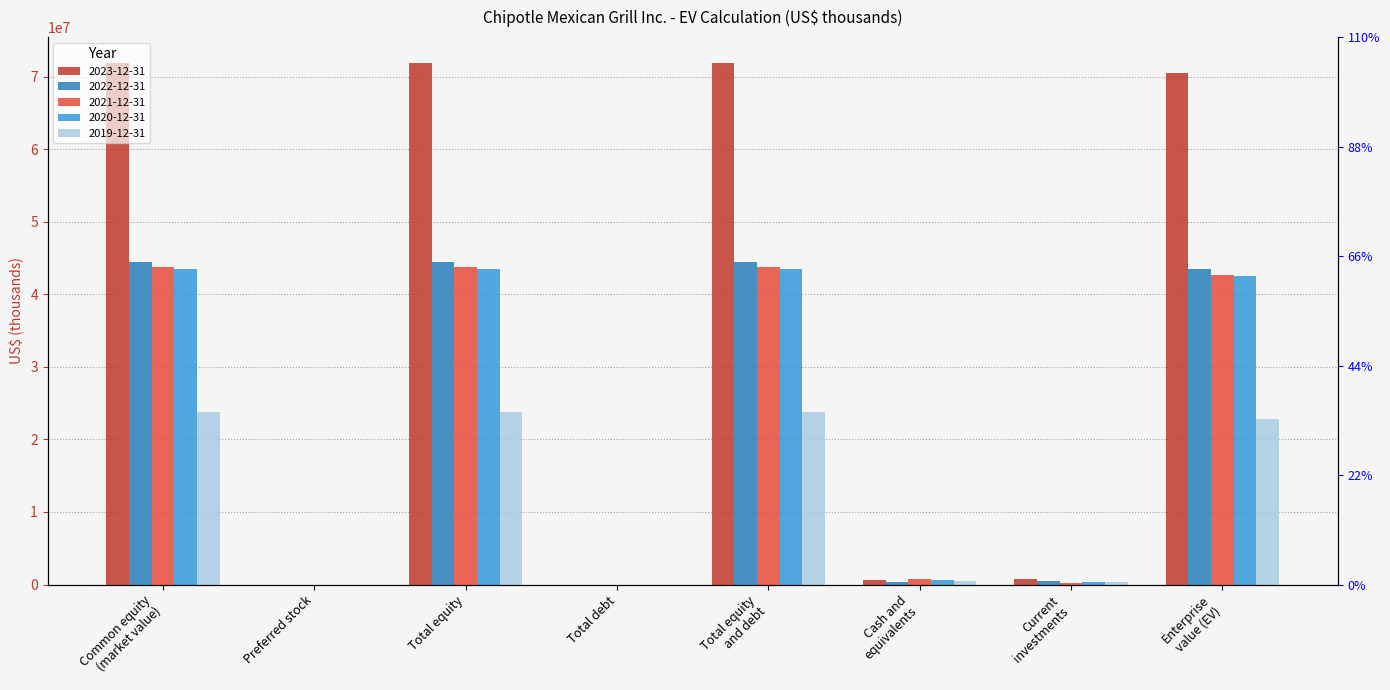

What position from the left is Preferred stock?

2